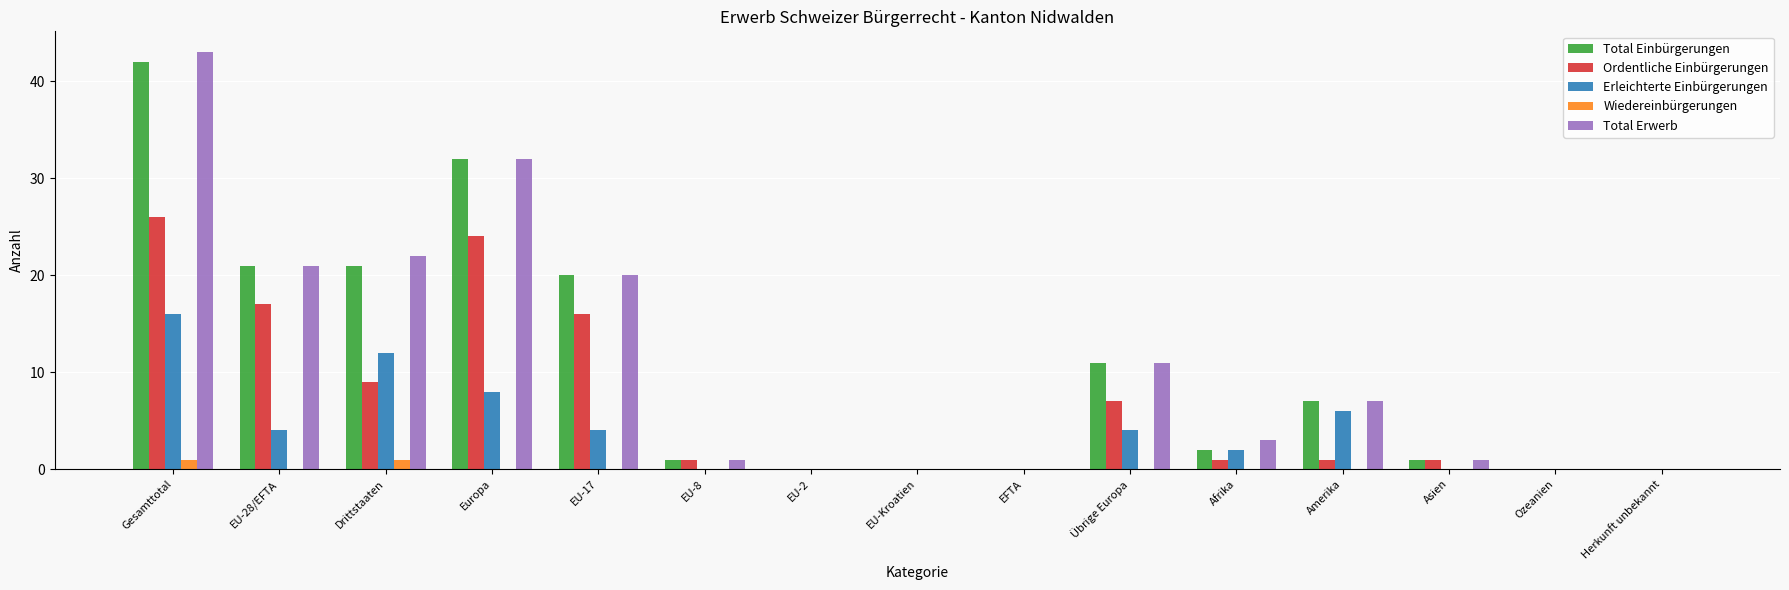

What is the sum of all Total Erwerb values?

161